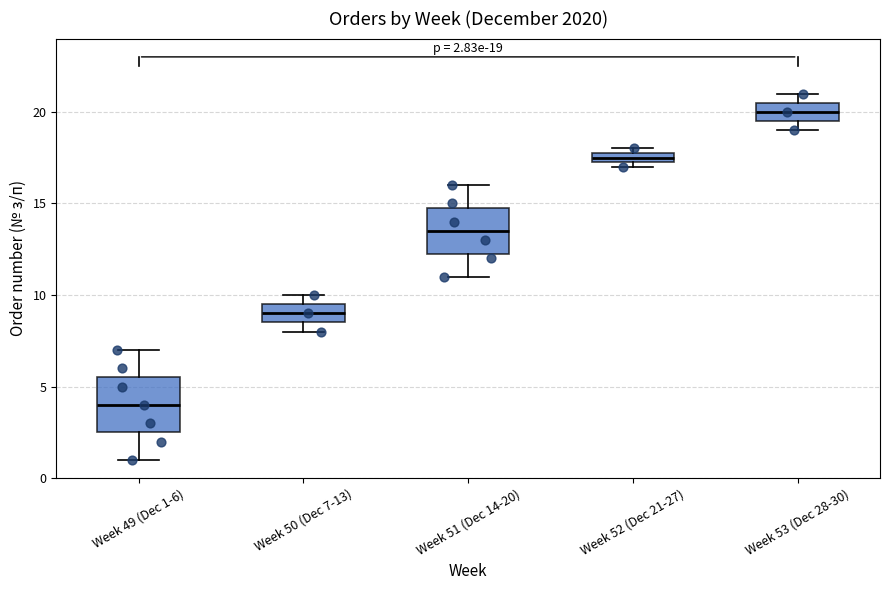

Which box has the highest median line?

Week 53 (Dec 28-30)